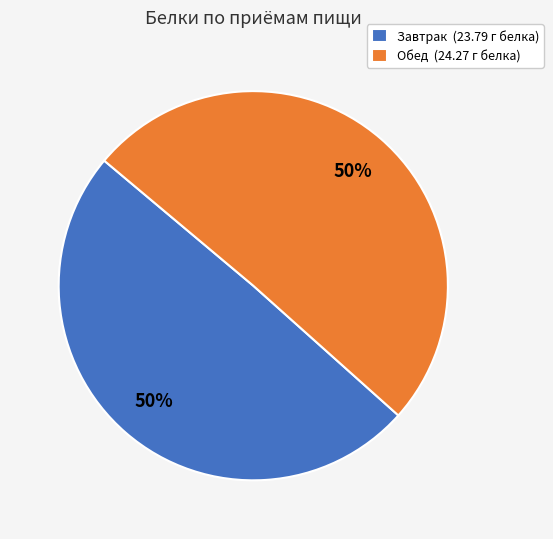

To the nearest percent, what is the combined percentage of Обед (24.27 г белка) and Завтрак (23.79 г белка)?

100%